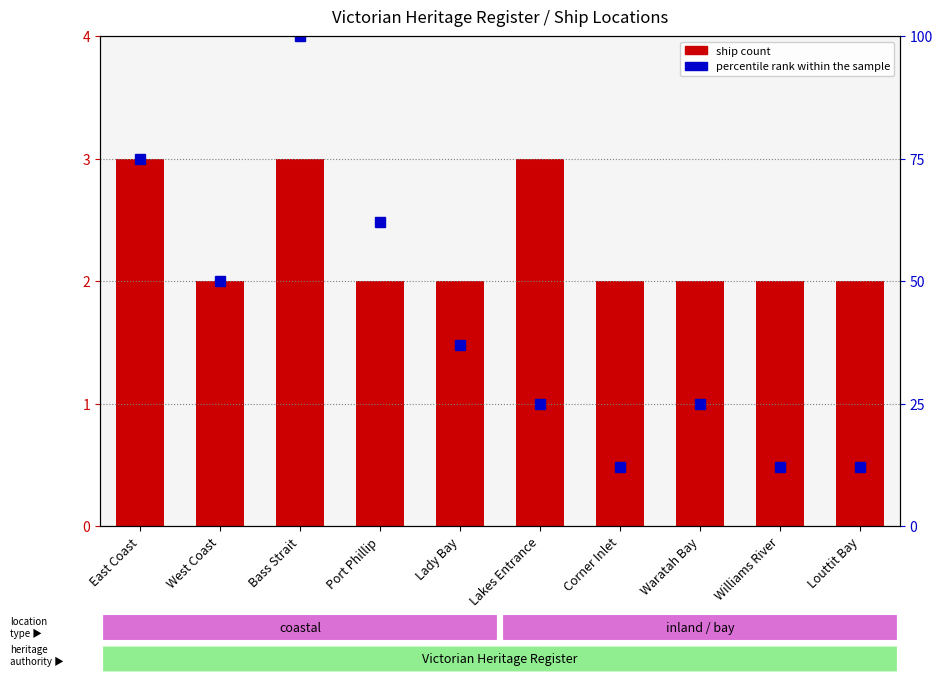

What are all the series names shown in the legend?

ship count, percentile rank within the sample